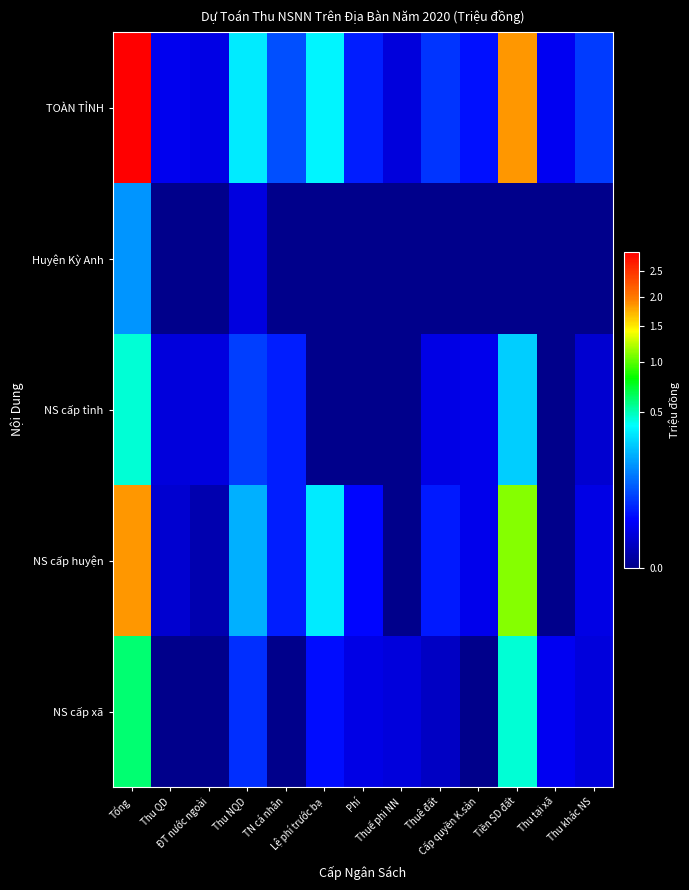

Reading left to right, list all the values displayed in this chart.

TOÀN TỈNH: Tổng=2936000	Thu QD=17800	ĐT nước ngoài=14000	Thu NQD=349500	TN cá nhân=86600	Lệ phí trước bạ=380000	Phí=44300	Thuế phi NN=11300	Thuê đất=60000	Cấp quyền K.sản=35000	Tiền SD đất=1850000	Thu tại xã=20000	Thu khác NS=67500
Huyện Kỳ Anh: Tổng=179000	Thu QD=0	ĐT nước ngoài=0	Thu NQD=12480	TN cá nhân=0	Lệ phí trước bạ=0	Phí=0	Thuế phi NN=0	Thuê đất=0	Cấp quyền K.sản=0	Tiền SD đất=0	Thu tại xã=0	Thu khác NS=0
NS cấp tỉnh: Tổng=456366	Thu QD=10680	ĐT nước ngoài=12600	Thu NQD=69786	TN cá nhân=43300	Lệ phí trước bạ=0	Phí=0	Thuế phi NN=0	Thuê đất=14055	Cấp quyền K.sản=17500	Tiền SD đất=280545	Thu tại xã=0	Thu khác NS=7900
NS cấp huyện: Tổng=1838828	Thu QD=7120	ĐT nước ngoài=1400	Thu NQD=222612	TN cá nhân=43300	Lệ phí trước bạ=347718	Phí=29365	Thuế phi NN=0	Thuê đất=41358	Cấp quyền K.sản=17500	Tiền SD đất=1114455	Thu tại xã=0	Thu khác NS=14000
NS cấp xã: Tổng=606006	Thu QD=0	ĐT nước ngoài=0	Thu NQD=57102	TN cá nhân=0	Lệ phí trước bạ=32282	Phí=14935	Thuế phi NN=11300	Thuê đất=4587	Cấp quyền K.sản=0	Tiền SD đất=455000	Thu tại xã=20000	Thu khác NS=10800